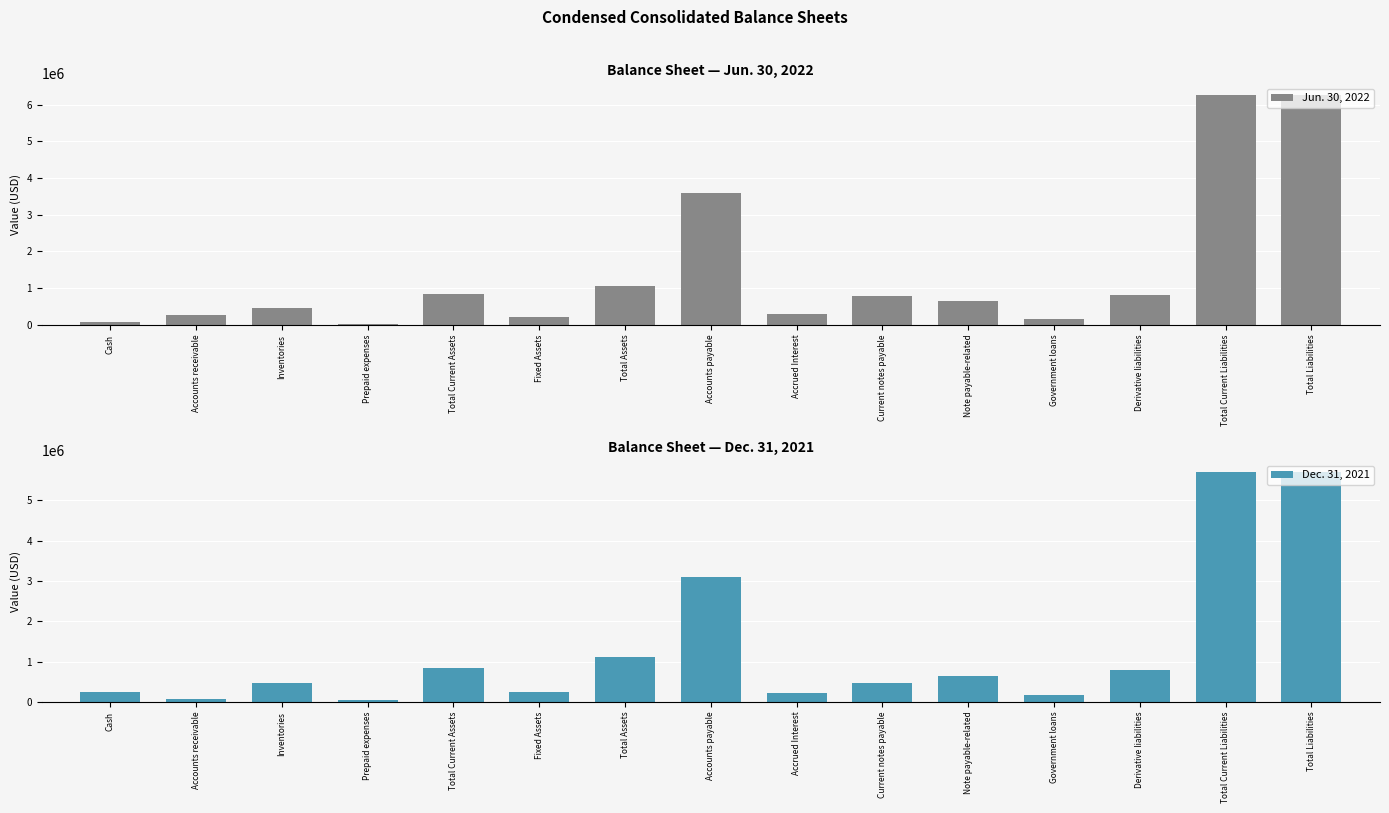

What is the total value across all series at Accounts payable?

6700222